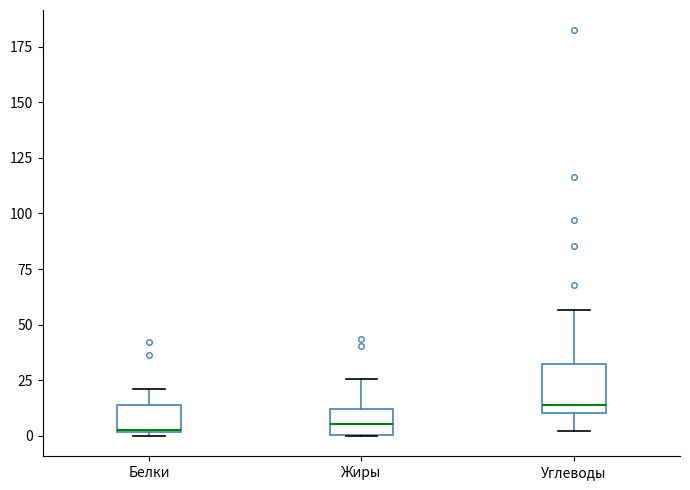

Where does the upper whisker of the box for Углеводы end on the y-axis? The values are not printed on the chart, so give them approximately, as read against the axis.

55